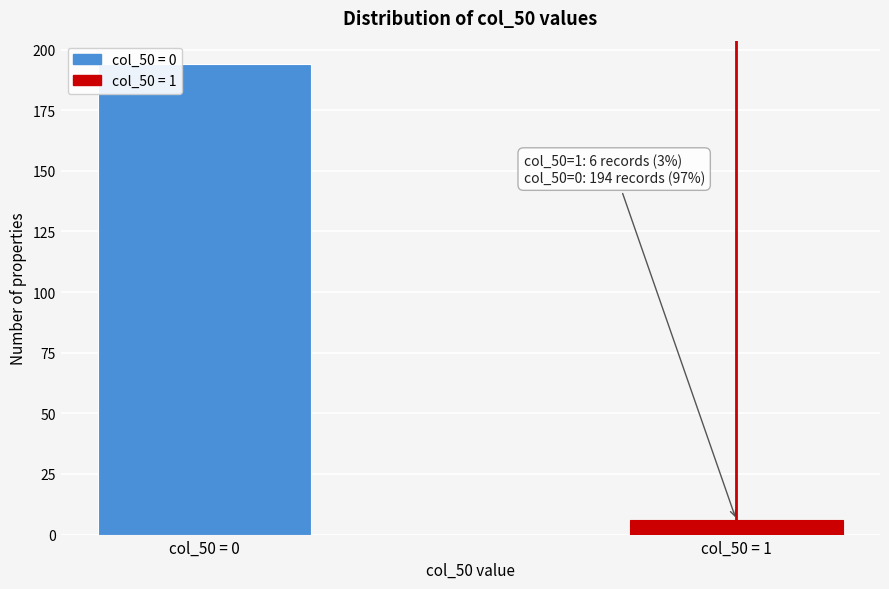

Reading left to right, what are all the values shown in this chart?

col_50 = 0=194	col_50 = 1=6